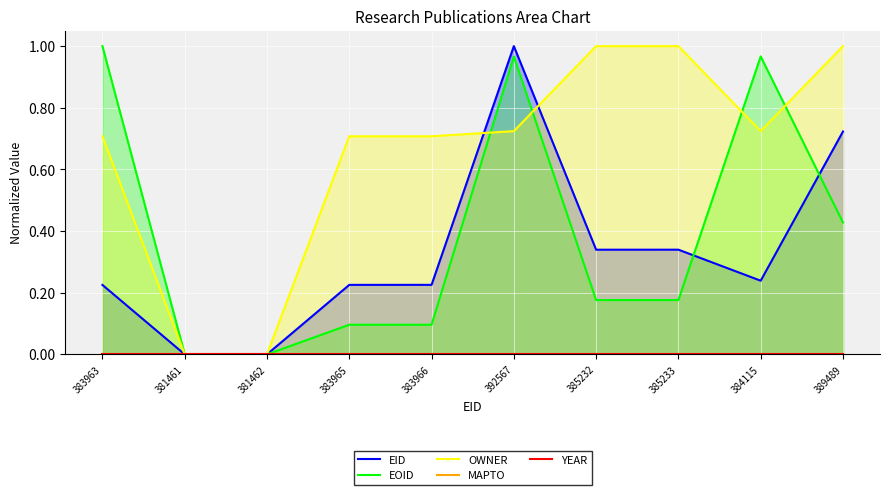

Is the value of YEAR at 383966 greater than the value of OWNER at 383963?

No